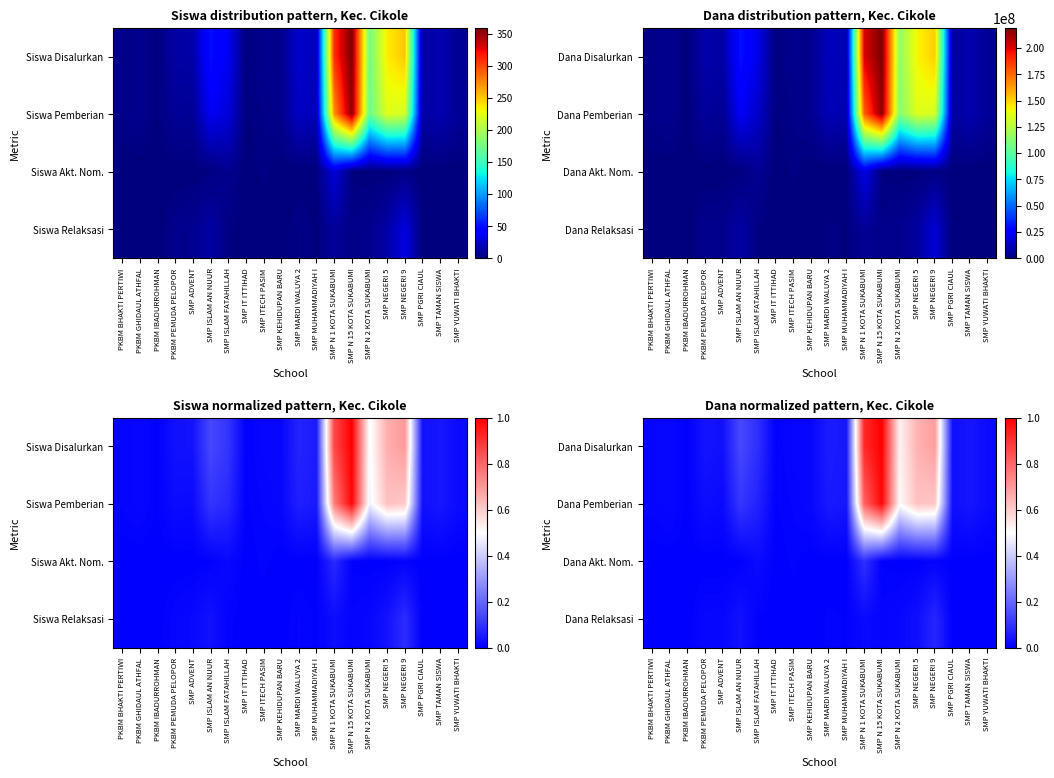

True or false: Dana Pemberian has a value of 1.0 at SMP NEGERI 5.

False